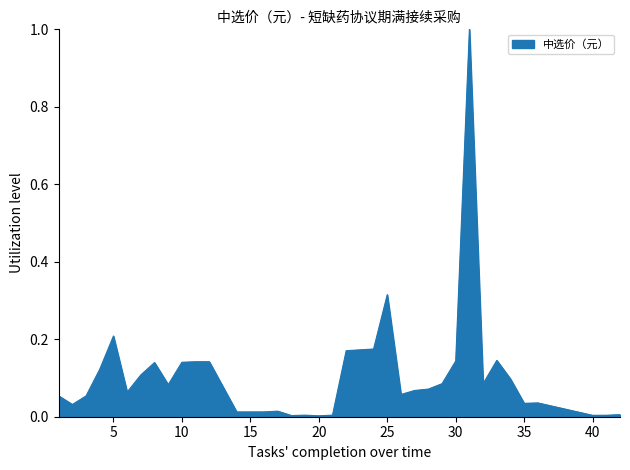

What is the difference between the maximum and minimum values?

1.0